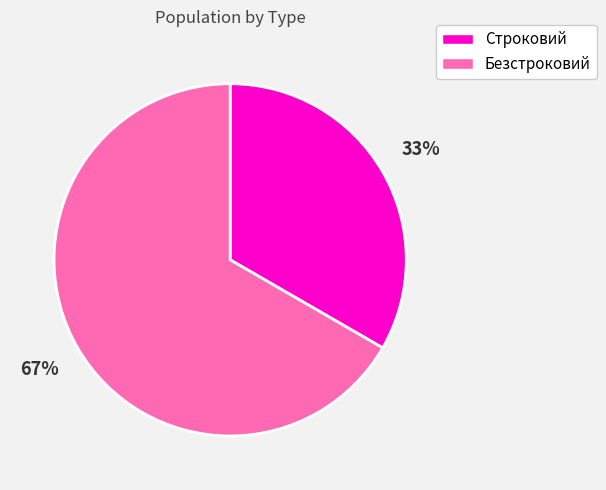

The Строковий slice represents 33% of the pie. True or false?

True